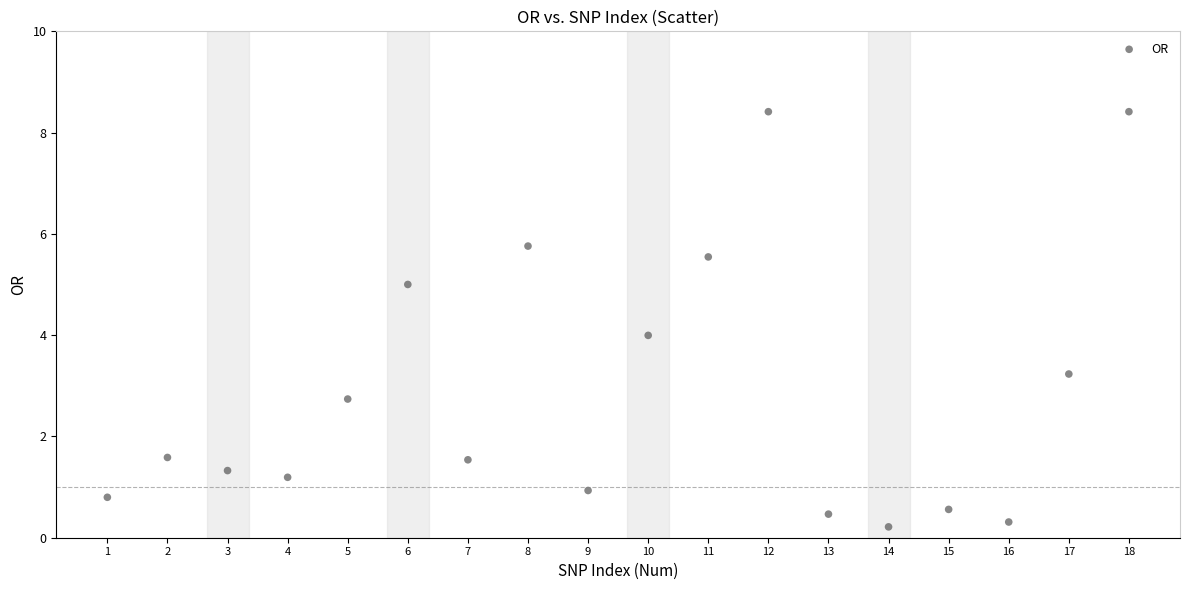

What is the range of X values (max minus min)?

17.0